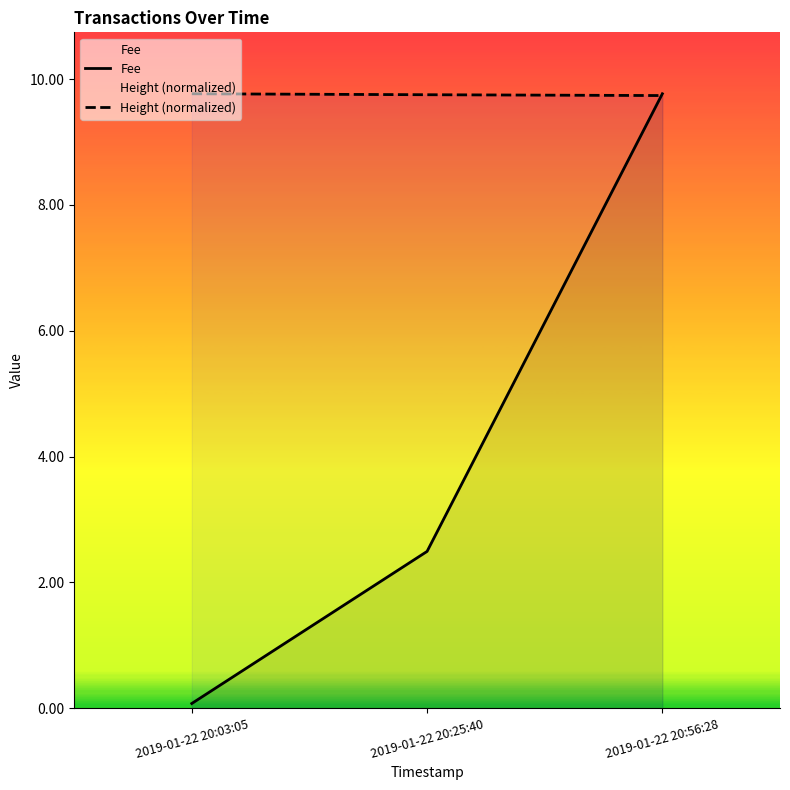

Count the number of data series in this chart.

2